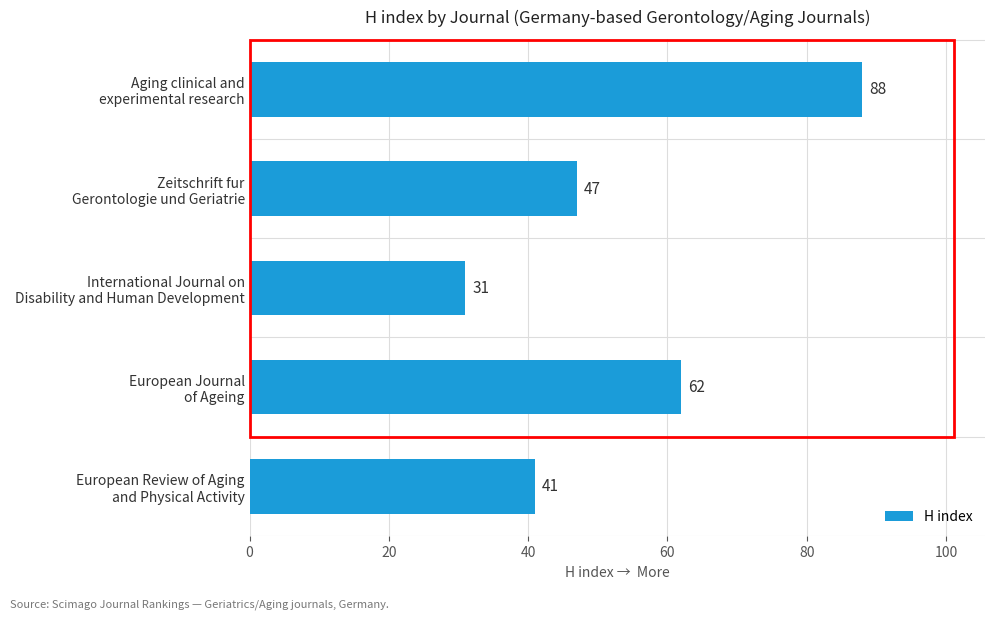

What is the difference between the maximum and minimum values?

57